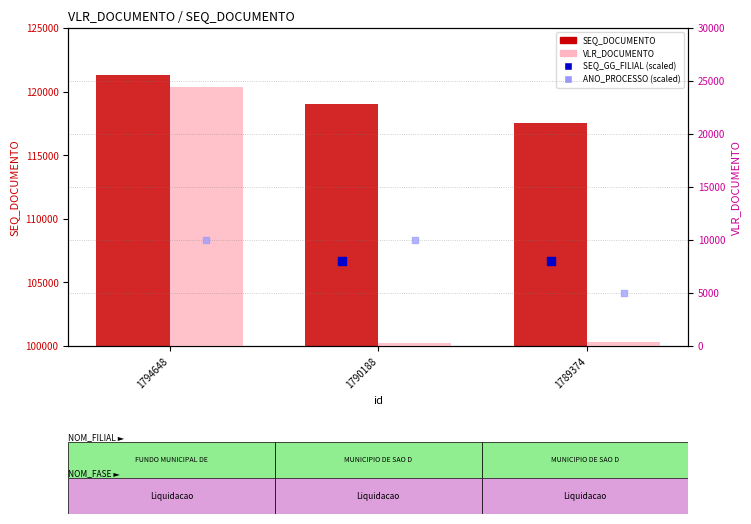

At which category is the sum across all series the highest?

1794648